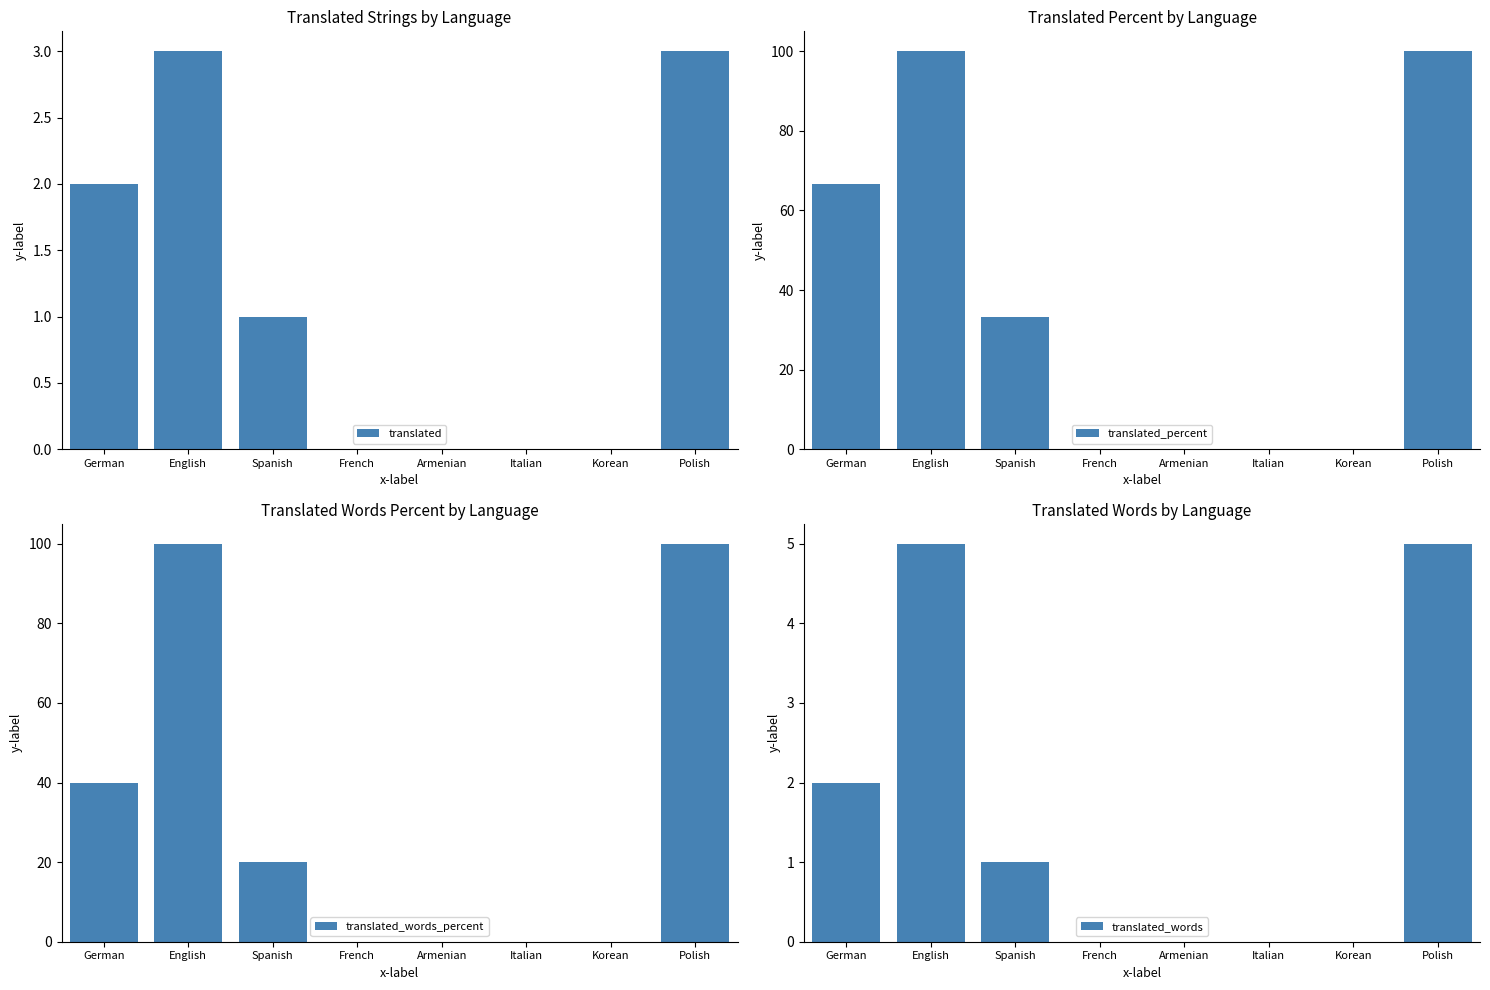

Between Italian and English, which is larger?

English